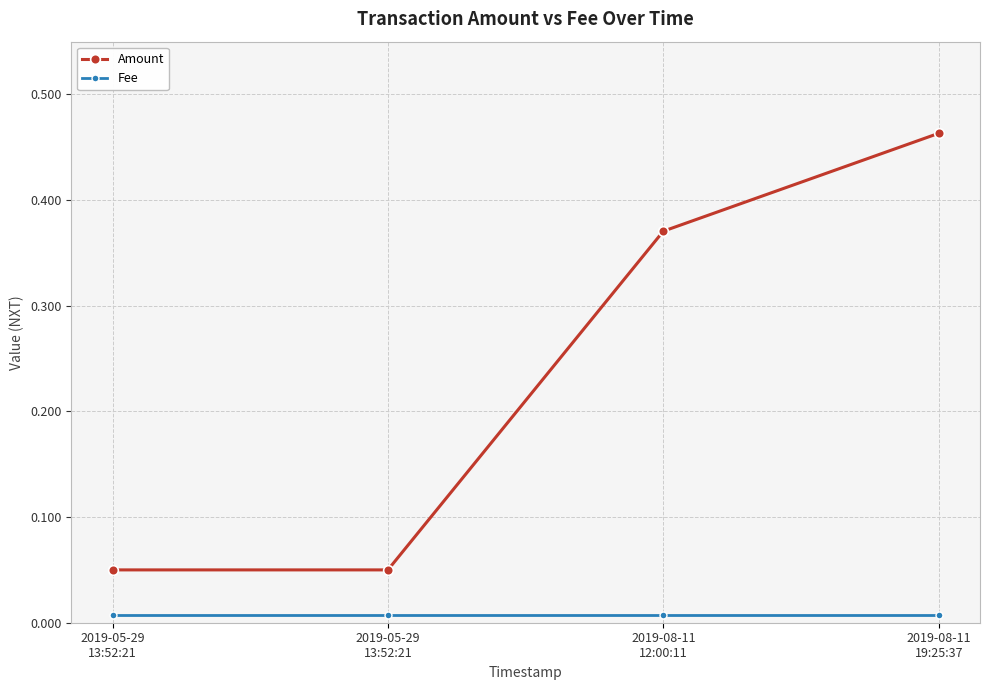

What are all the series names shown in the legend?

Amount, Fee